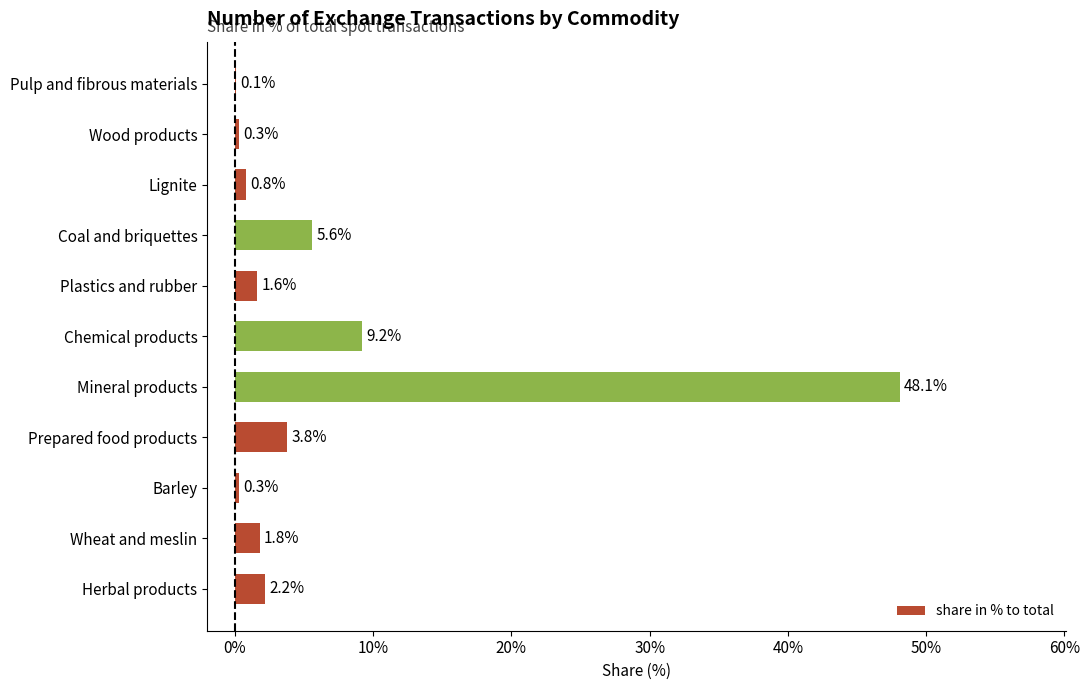

Which has a higher value, Coal and briquettes or Barley?

Coal and briquettes